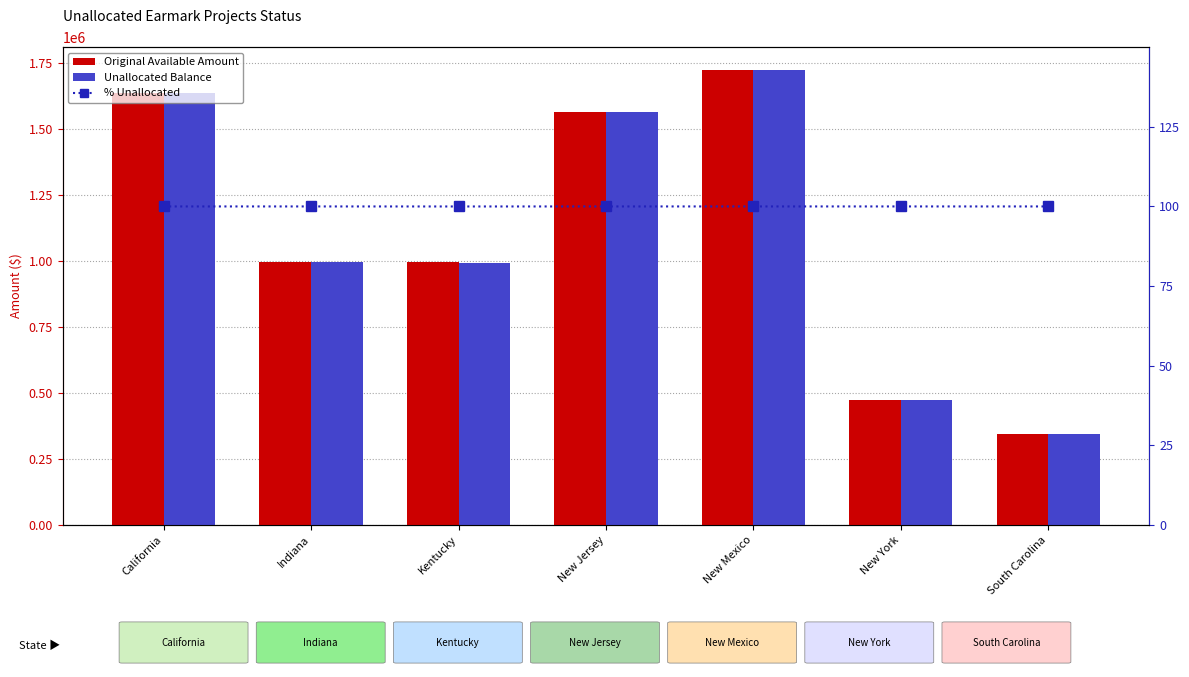

What is the greatest value displayed?

1722600.0